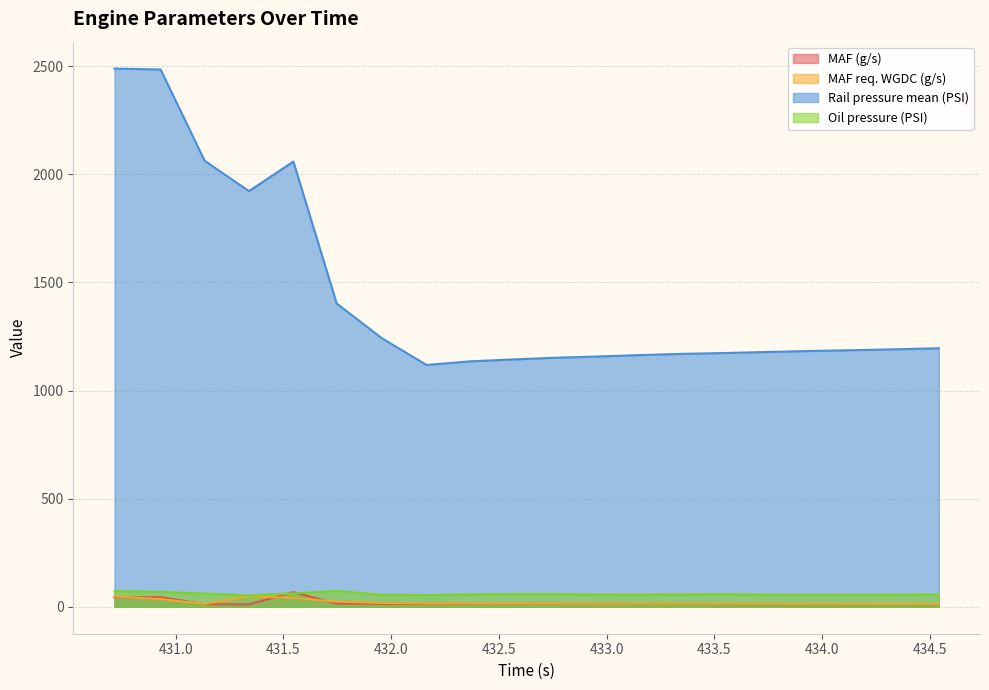

How many categories are shown in the chart?

20